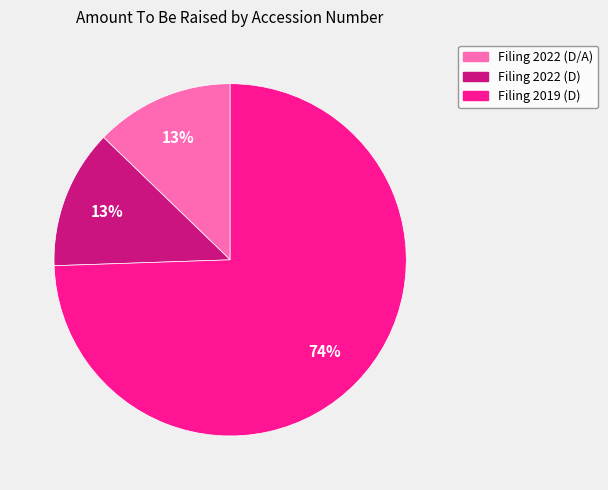

To the nearest percent, what is the average slice percentage?

33%